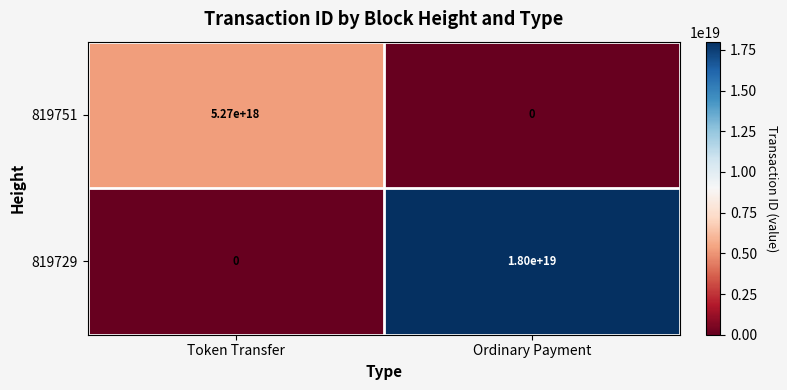

Which label corresponds to the largest value in the chart?

Ordinary Payment